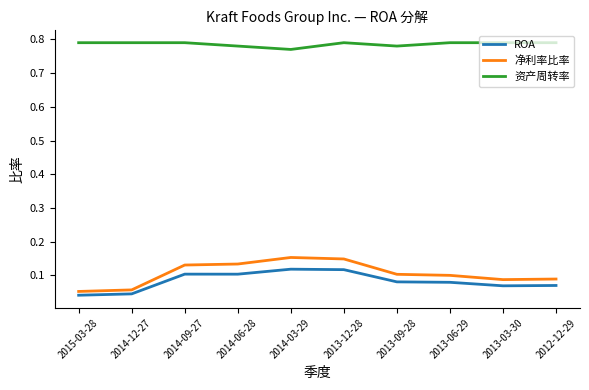

What is the spread (max minus min) of values at 2014-09-27?

0.7